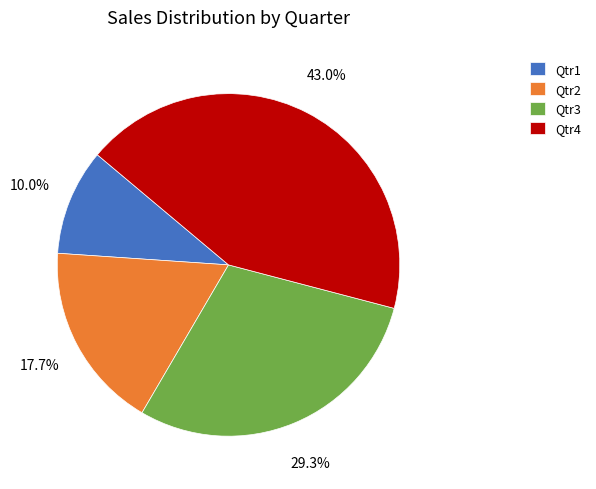

Is there any slice that represents more than half of the pie?

No